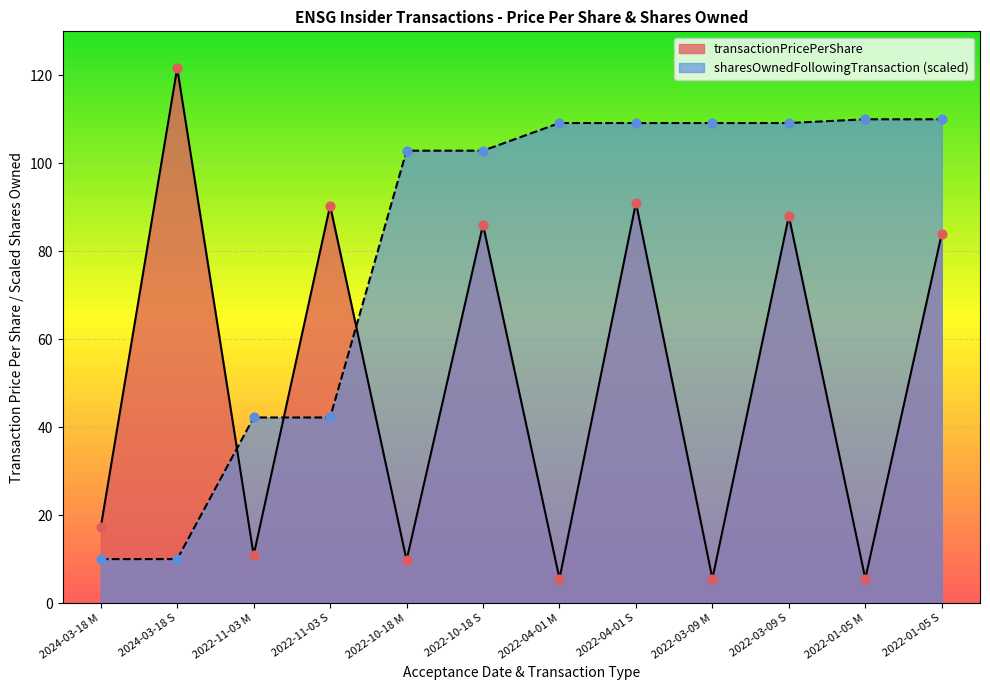

What is the total value across all series at 2022-10-18 M?

112.6